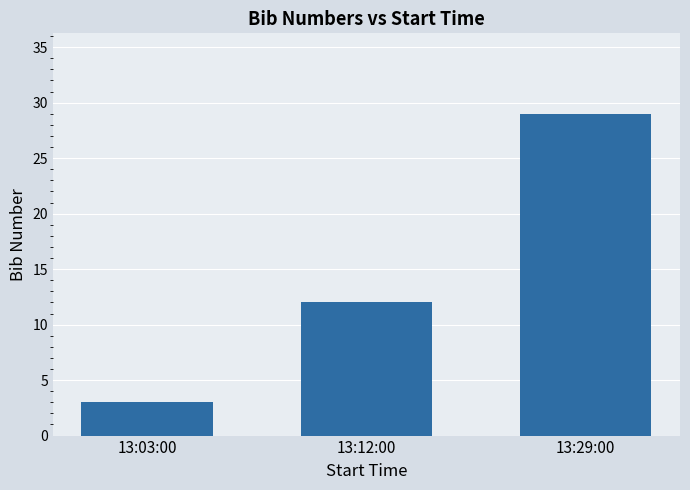

What is the greatest value displayed?

29